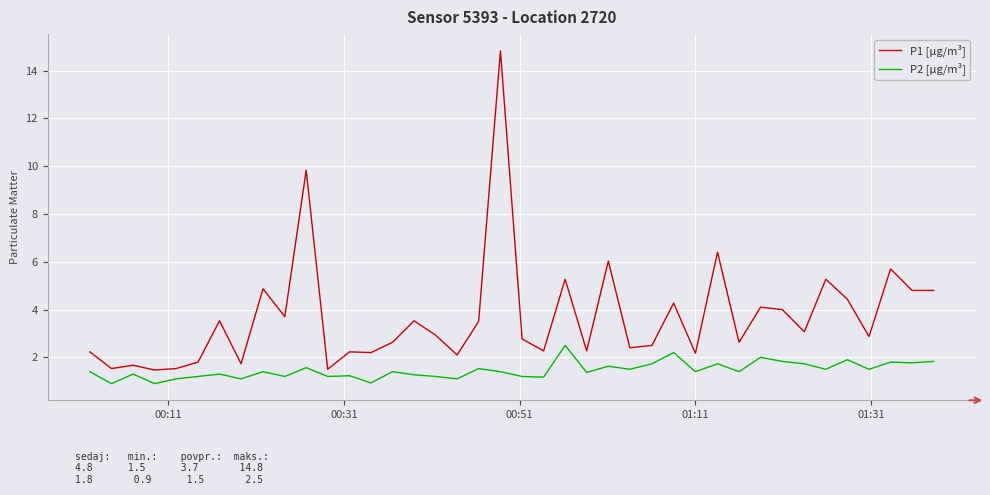

What is the minimum value for P2 [μg/m³]?

0.9